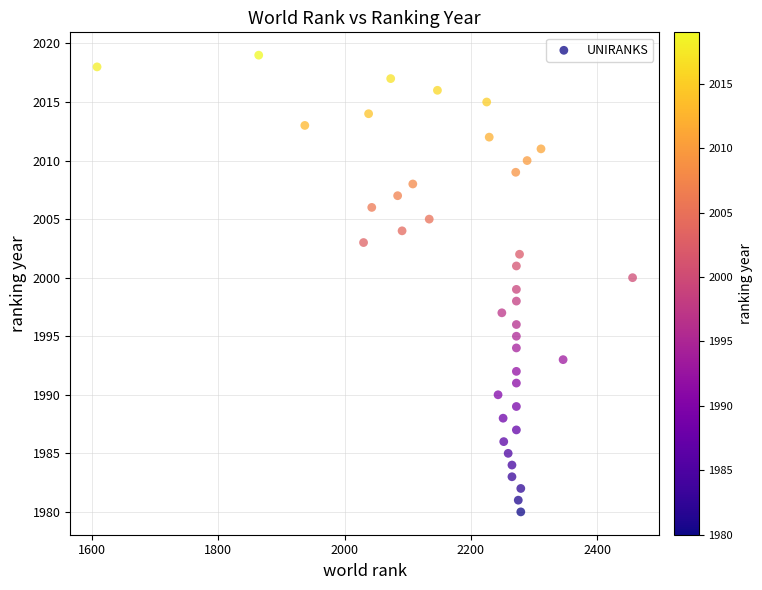

What is the range of Y values (max minus min)?

39